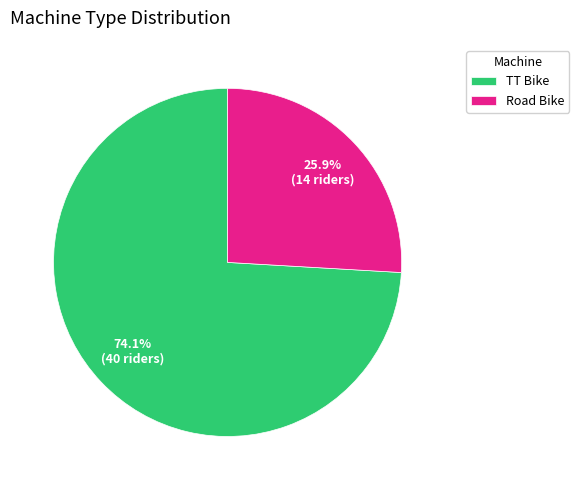

Which has a higher value, Road Bike or TT Bike?

TT Bike